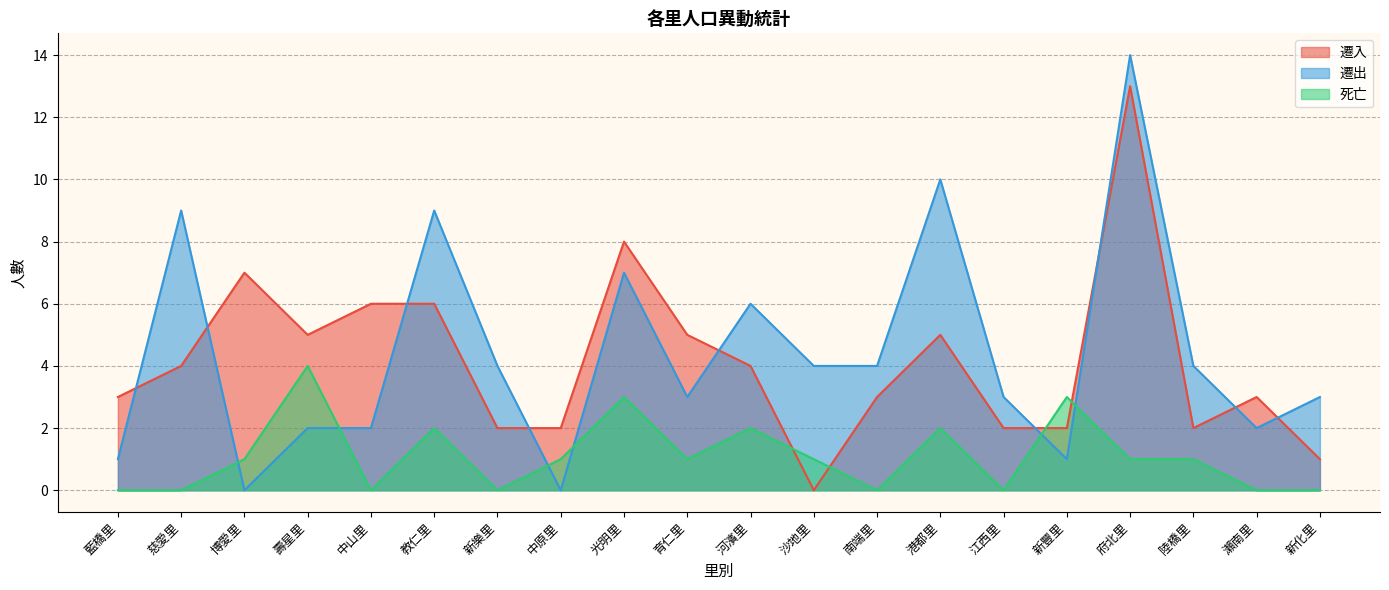

The 遷出 series shows 0 at 中原里. True or false?

True